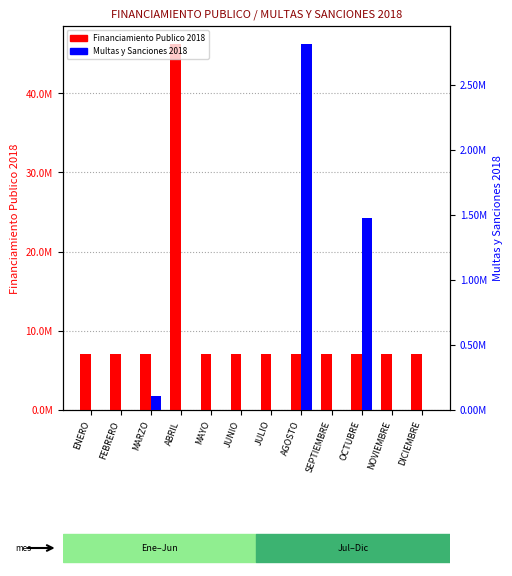

Which series changed the most between ENERO and ABRIL?

Financiamiento Publico 2018